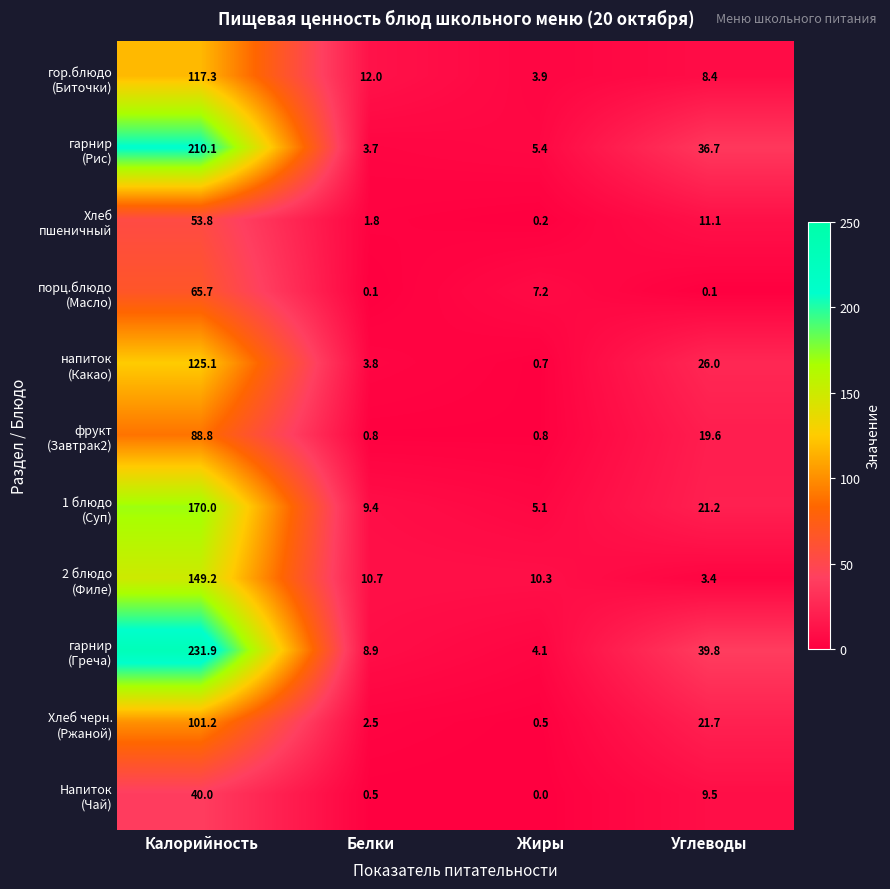

At which category is the sum across all series the highest?

Калорийность